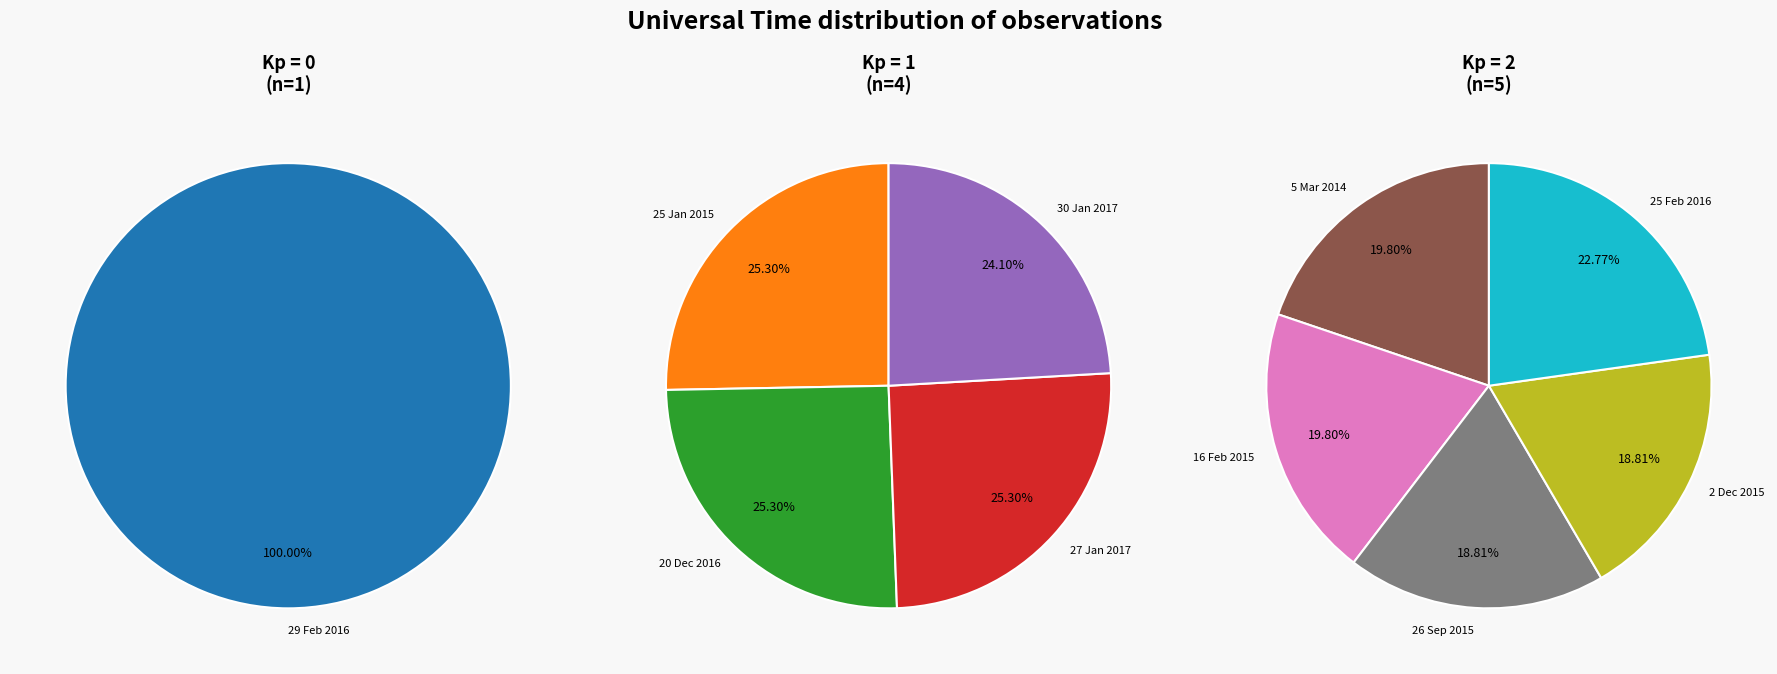

Which category has the smallest portion of the pie?

26 Sep 2015